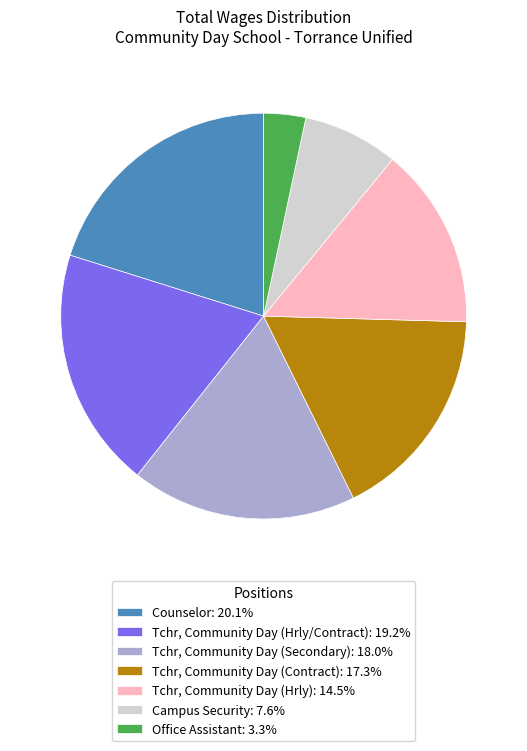

Does Campus Security: 7.6% account for over 50% of the chart?

No